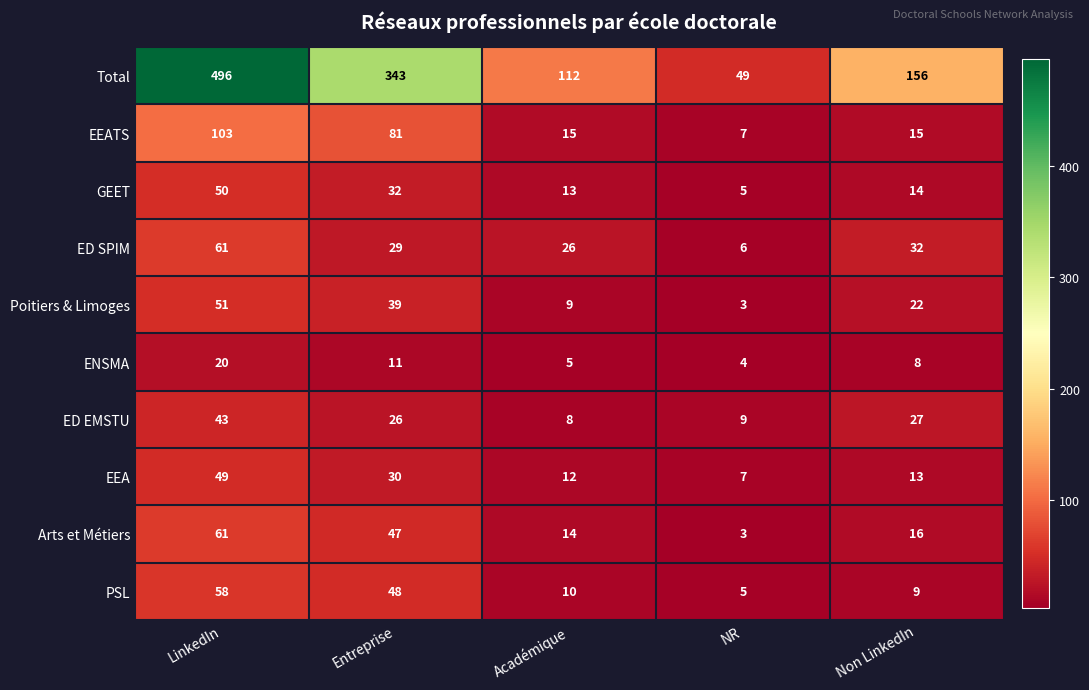

The value of EEA at LinkedIn is 78. True or false?

False